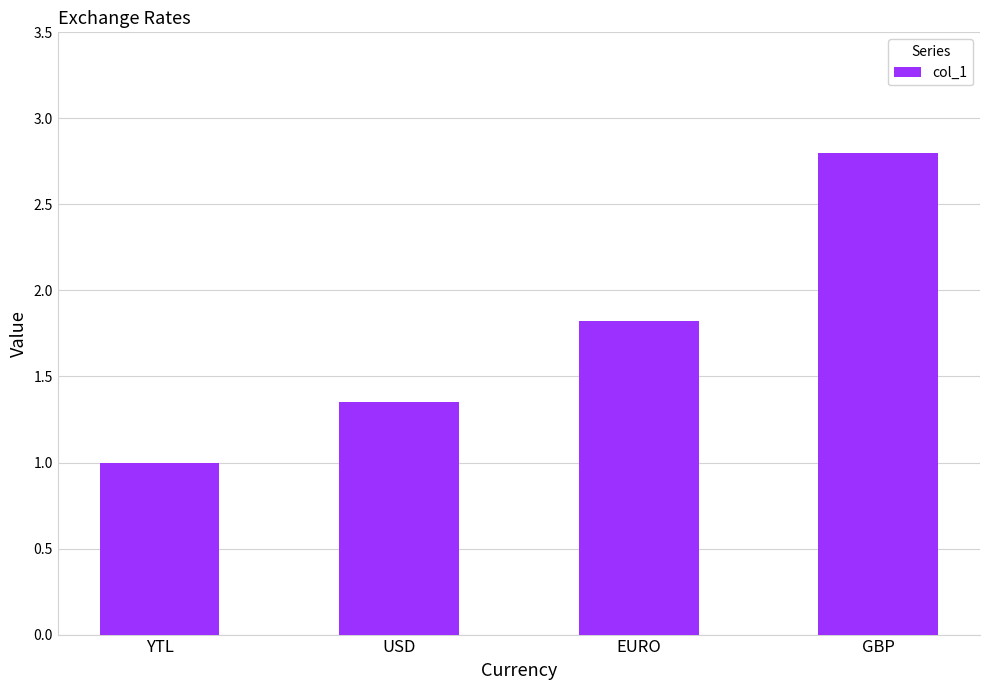

Approximately how many times larger is the value at GBP compared to EURO?

1.5